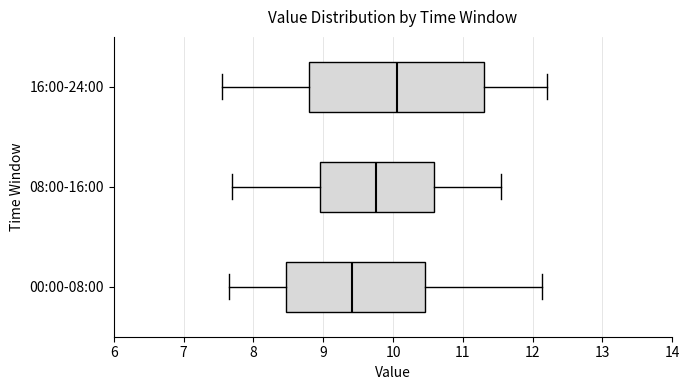

Reading bottom to top, read every box against the x-axis: the position of its median line, the range the box covers, and the ends of its whiskers. The values are not printed on the chart, so give them approximately, as read against the axis.

00:00-08:00: median 9.4, box 8.5 to 10.5, whiskers 7.7 to 12.1
08:00-16:00: median 9.8, box 9.0 to 10.6, whiskers 7.7 to 11.6
16:00-24:00: median 10.1, box 8.8 to 11.3, whiskers 7.6 to 12.2